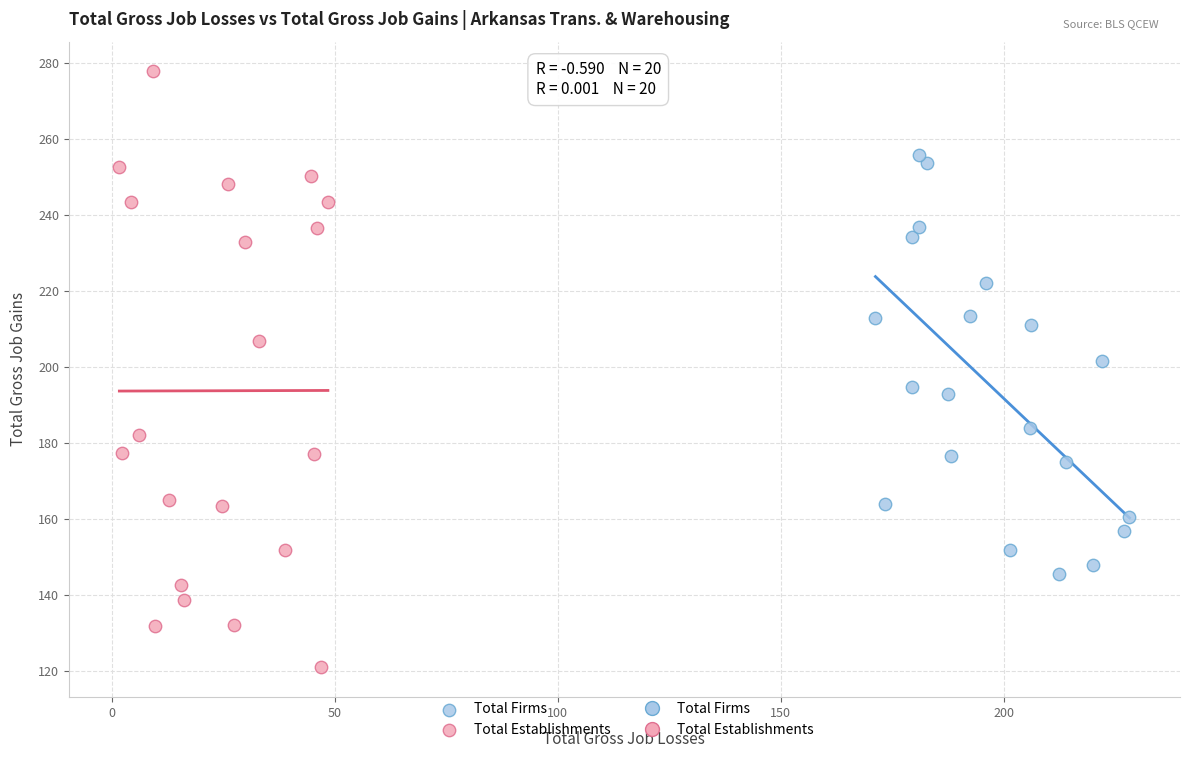

Which series reaches the maximum Y coordinate?

Total Establishments